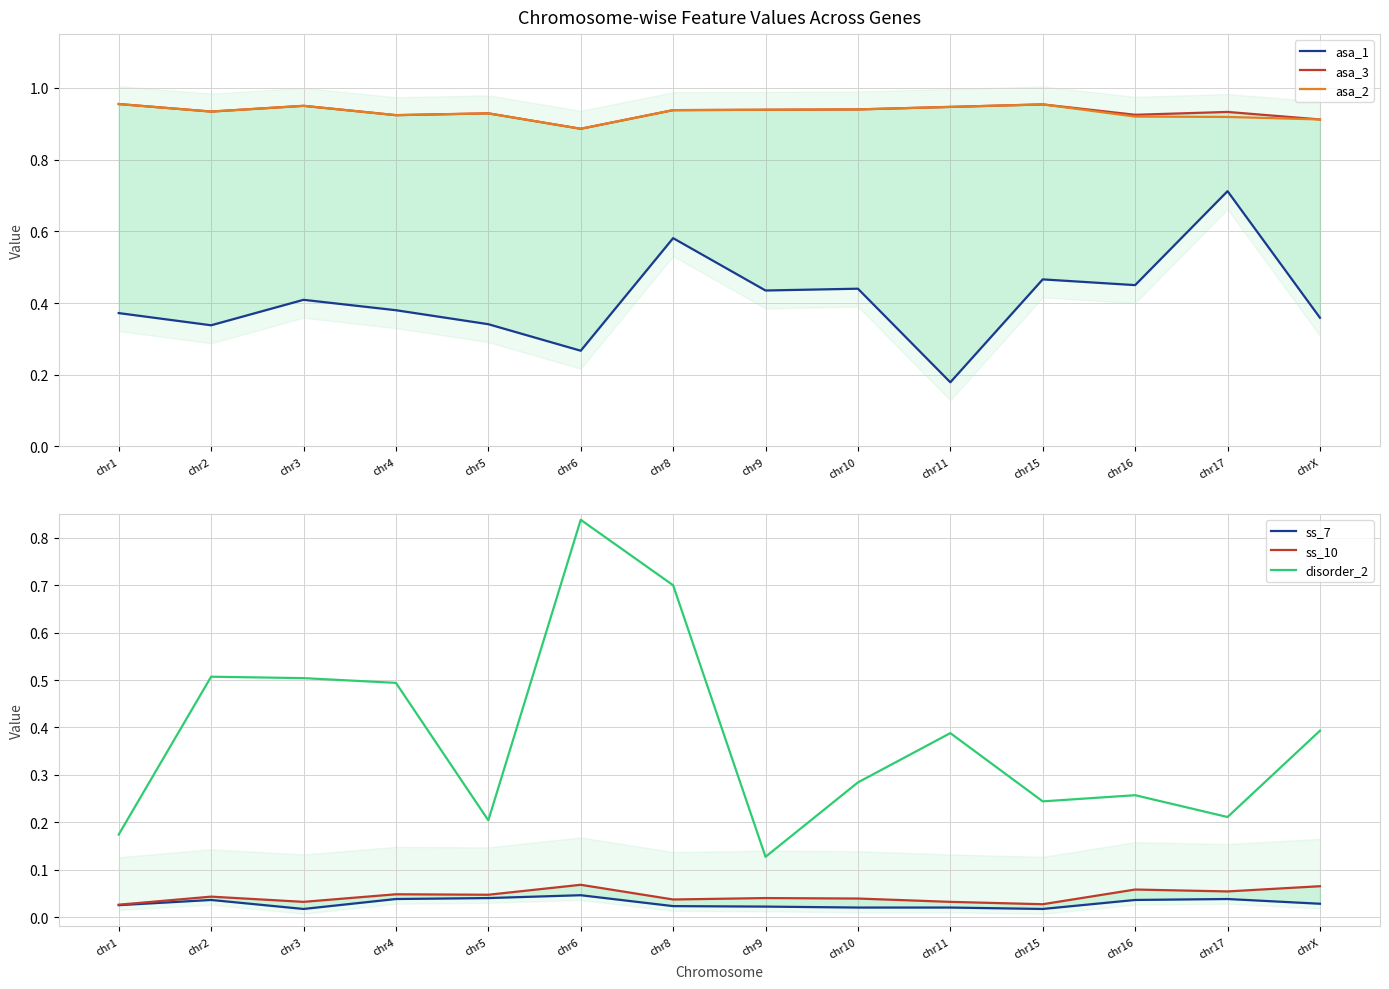

Is this an area chart (filled region under the line)?

No